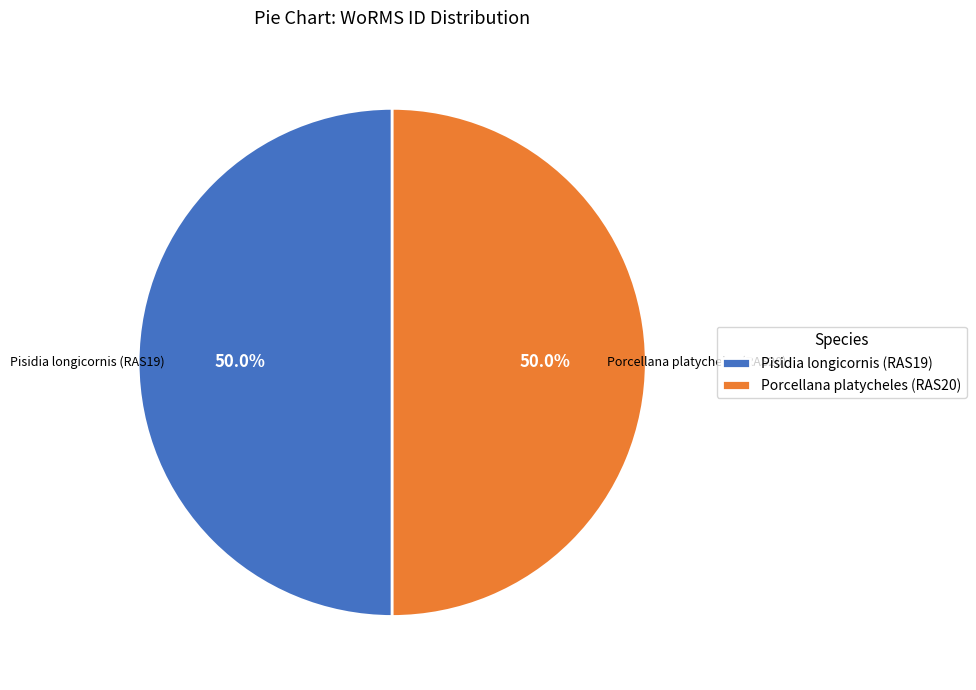

Is the sum of Porcellana platycheles (RAS20) and Pisidia longicornis (RAS19) greater than half?

Yes